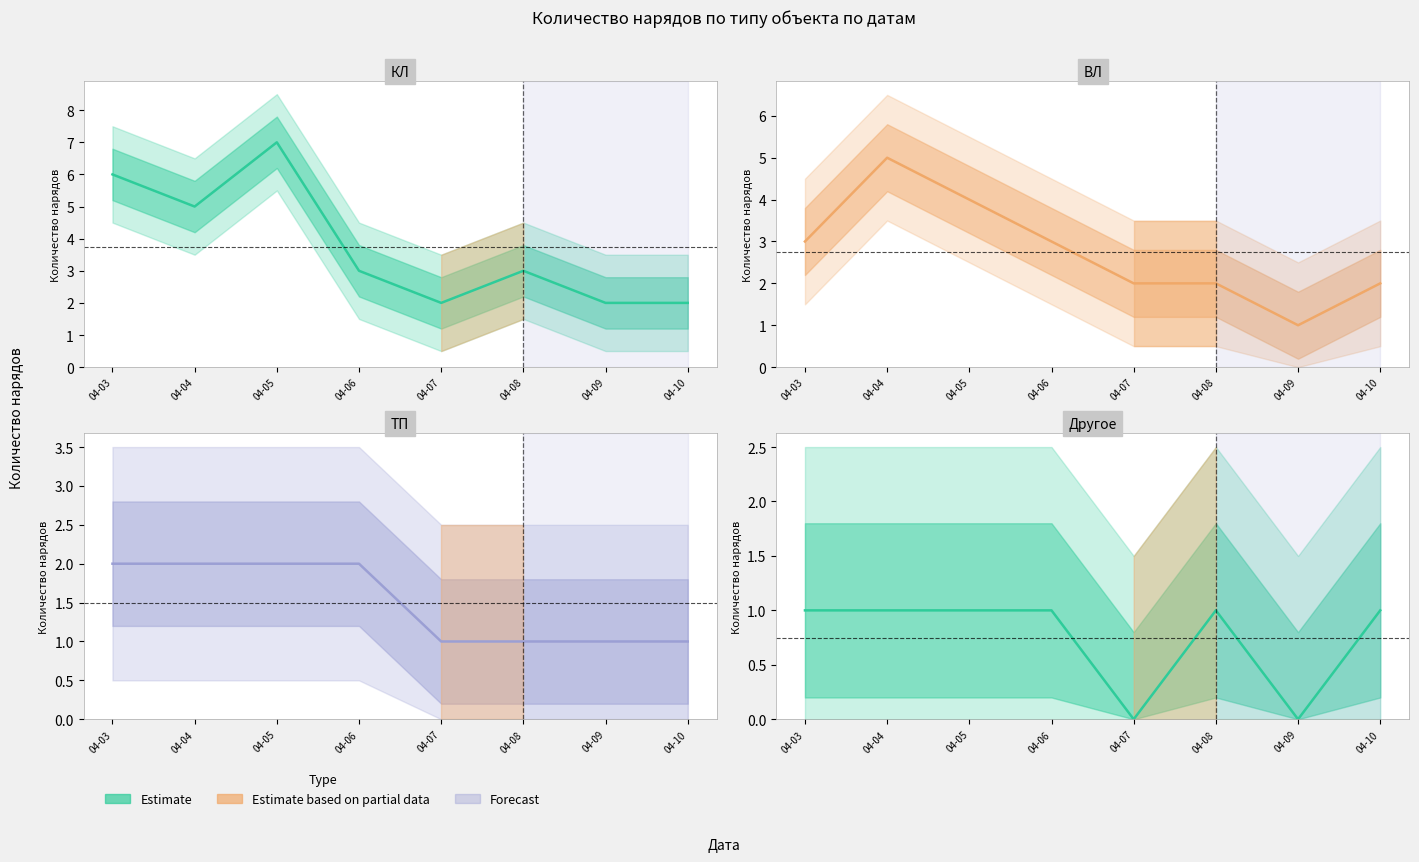

Rank the categories by value from highest to lowest.

04-03, 04-04, 04-05, 04-06, 04-08, 04-10, 04-07, 04-09